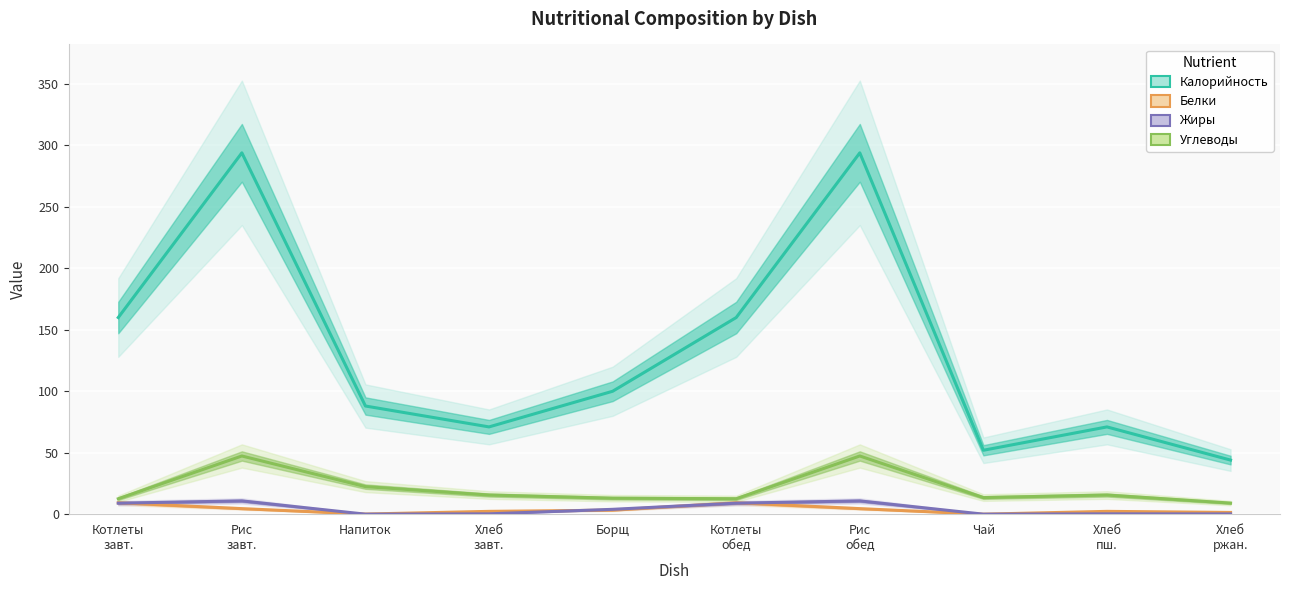

How many interior local valleys does the Белки series have?

2